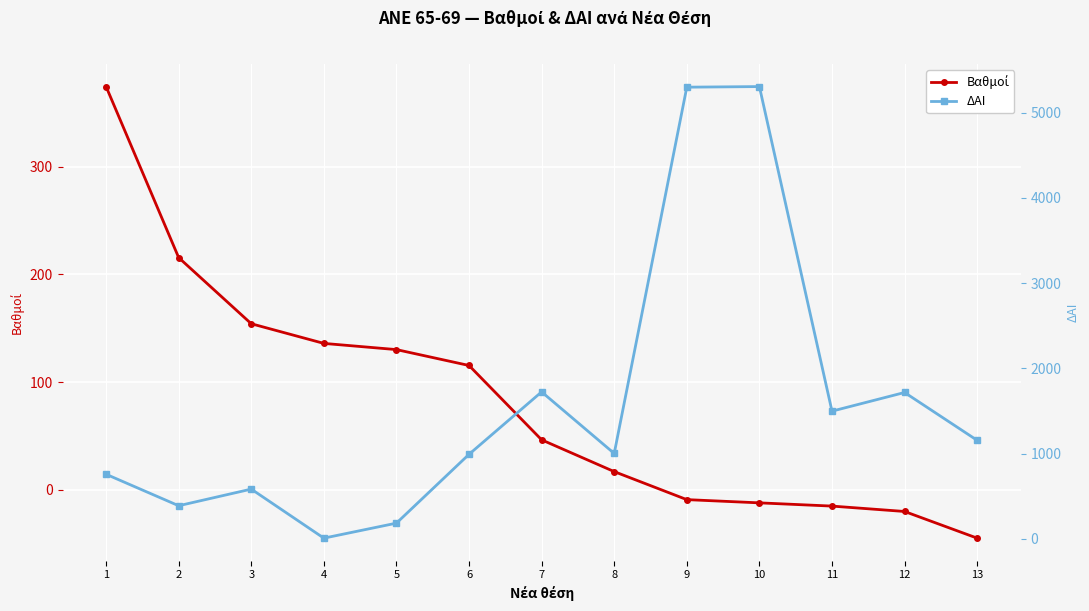

Where is the first local minimum for ΔΑΙ?

2